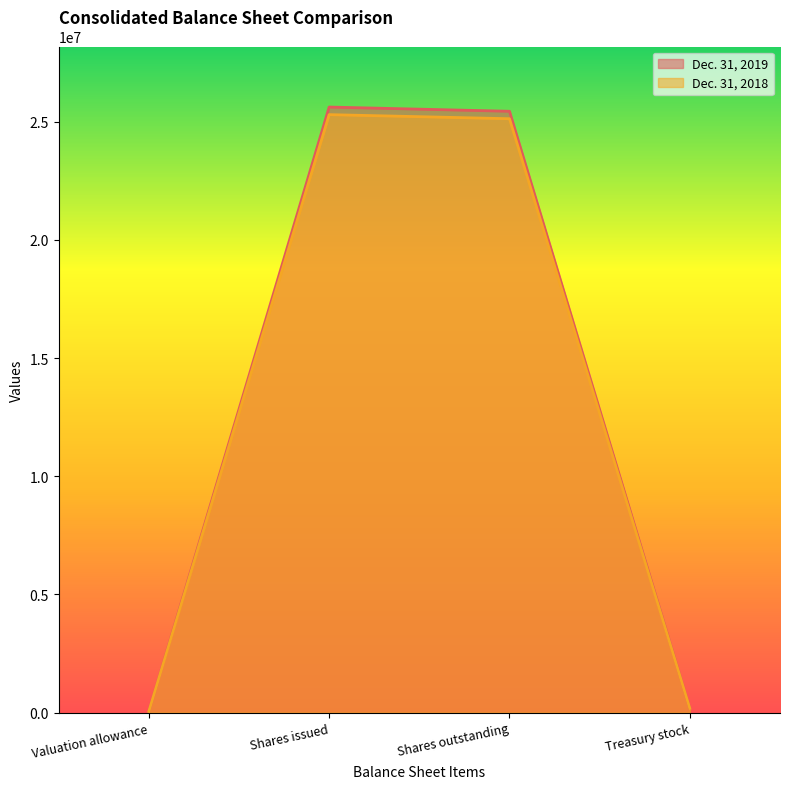

Reading left to right, extract all data points from this chart.

Dec. 31, 2019: 50652	25623016	25444275	178741
Dec. 31, 2018: 48453	25301732	25128773	172959